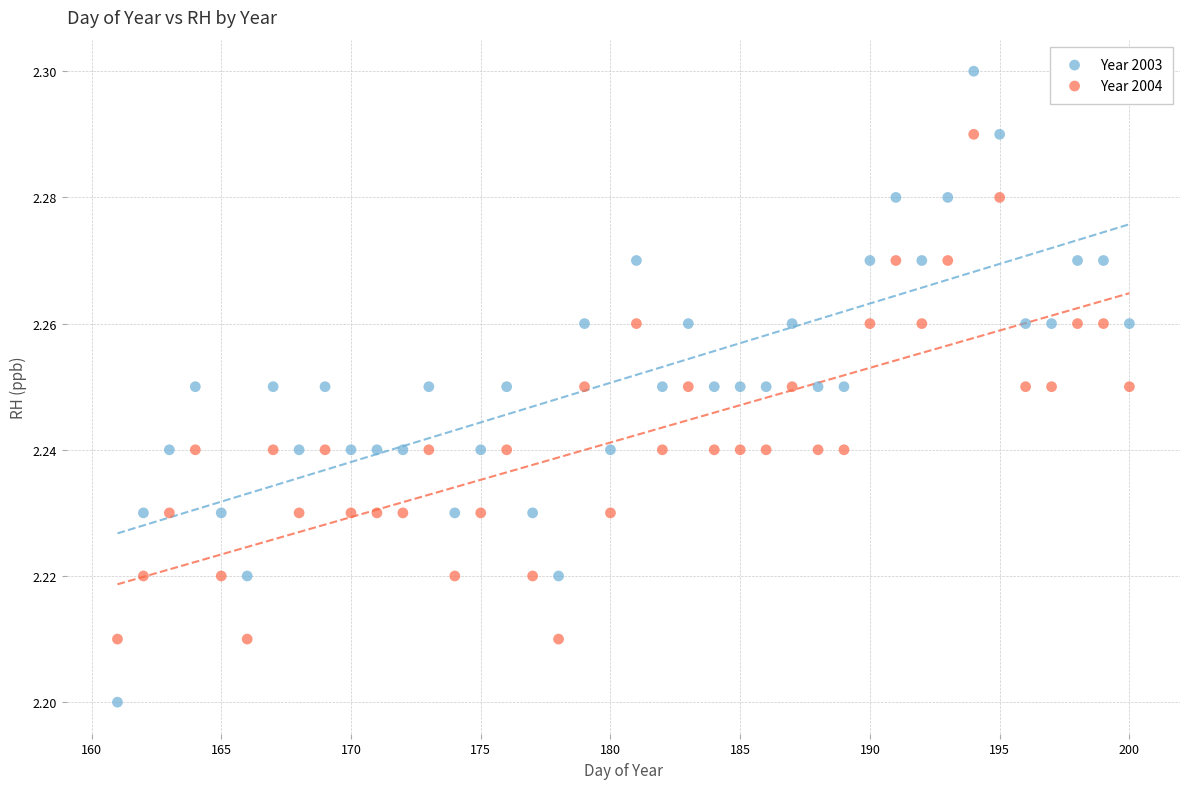

Across all data points, what is the range of X values (max minus min)?

39.0